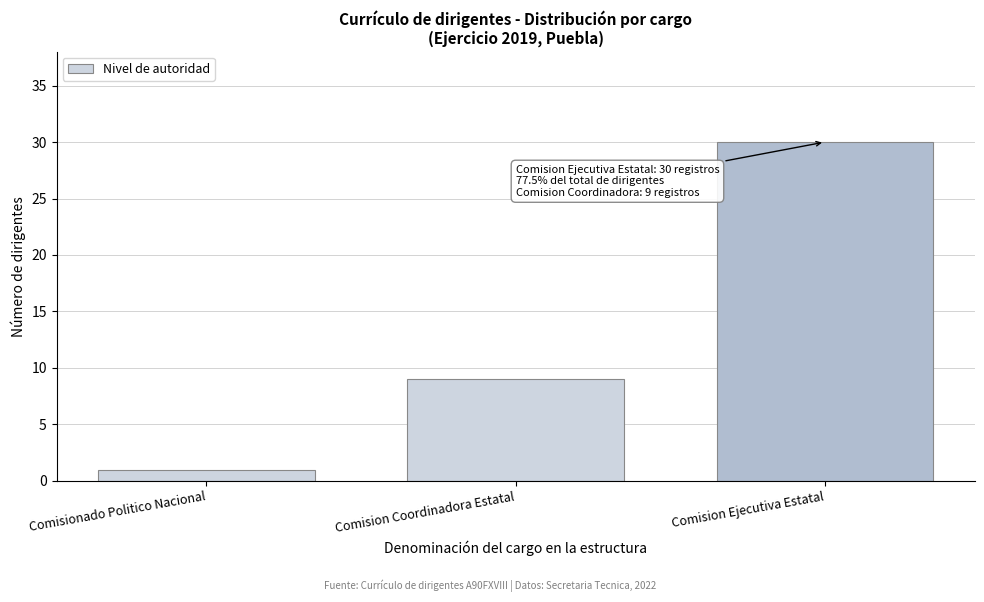

Reading left to right, transcribe all the data shown in this chart.

1	9	30